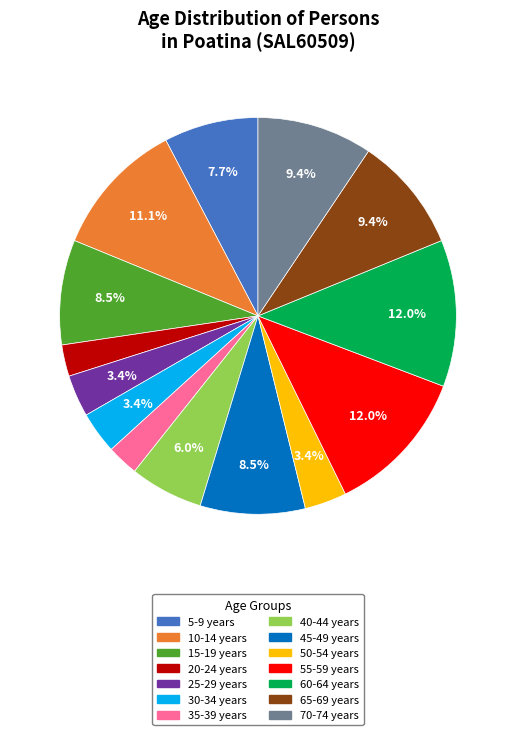

Is there a majority slice in this chart?

No